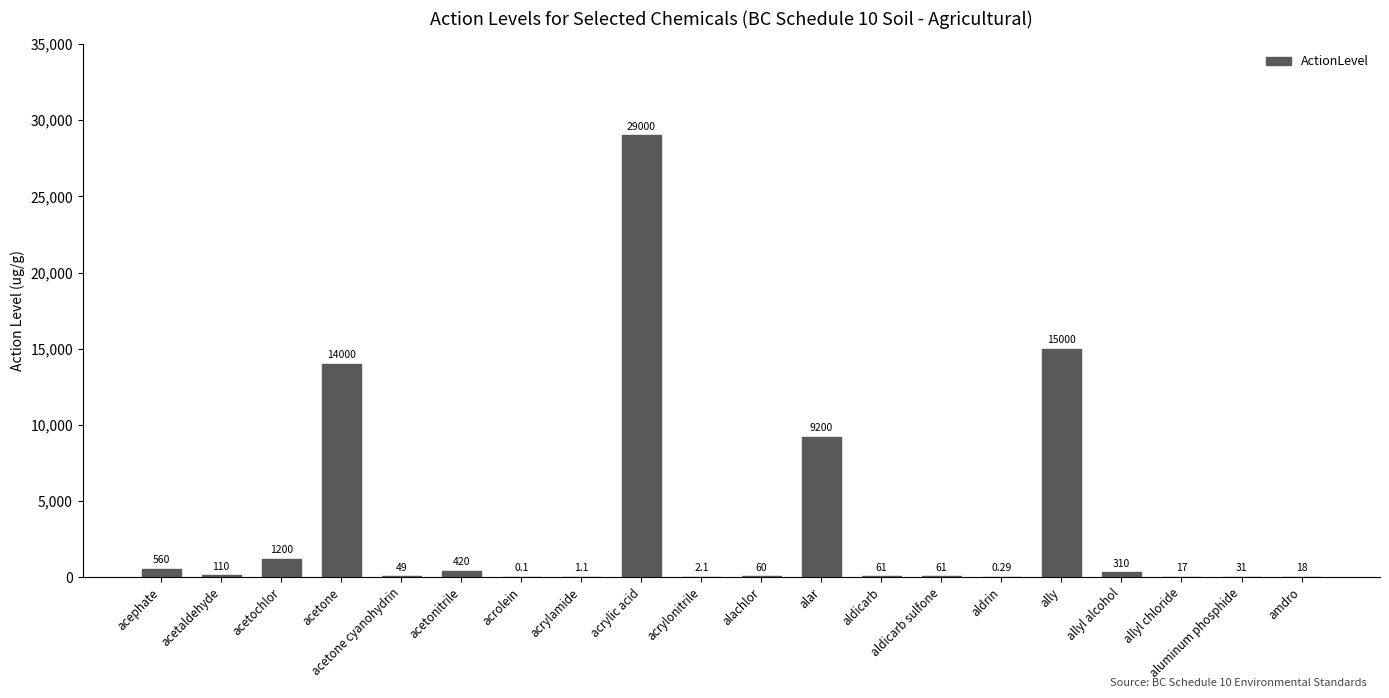

Which label corresponds to the largest value in the chart?

acrylic acid